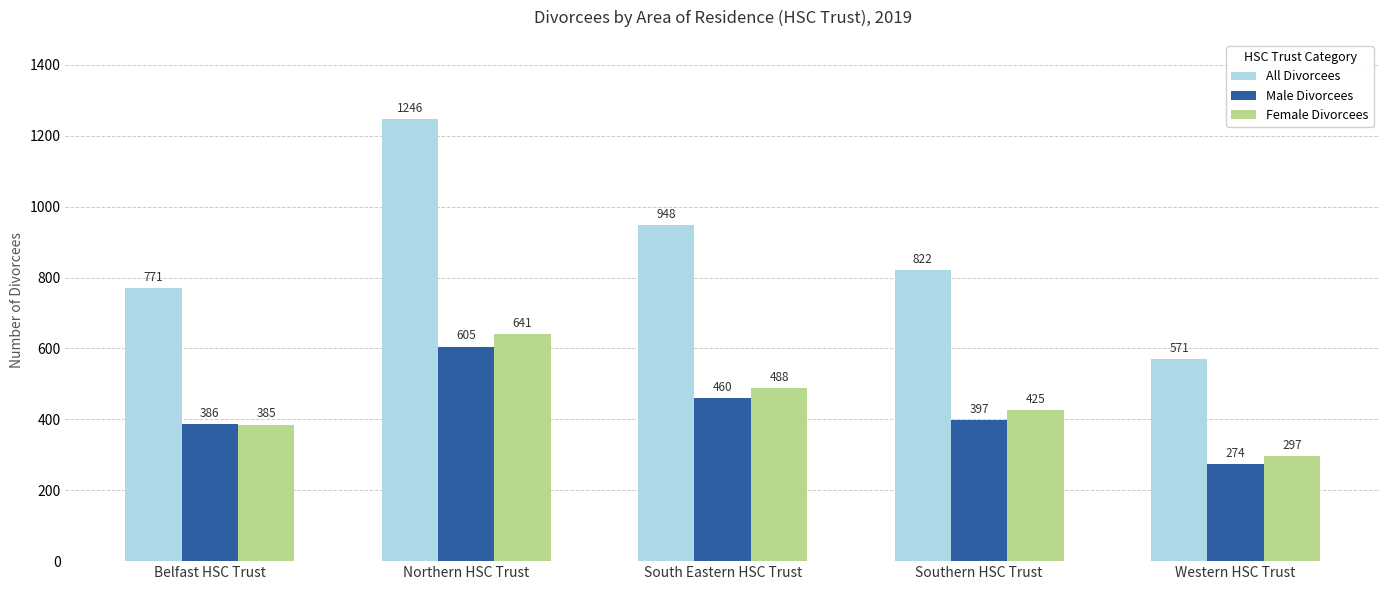

At which category is the sum across all series the highest?

Northern HSC Trust